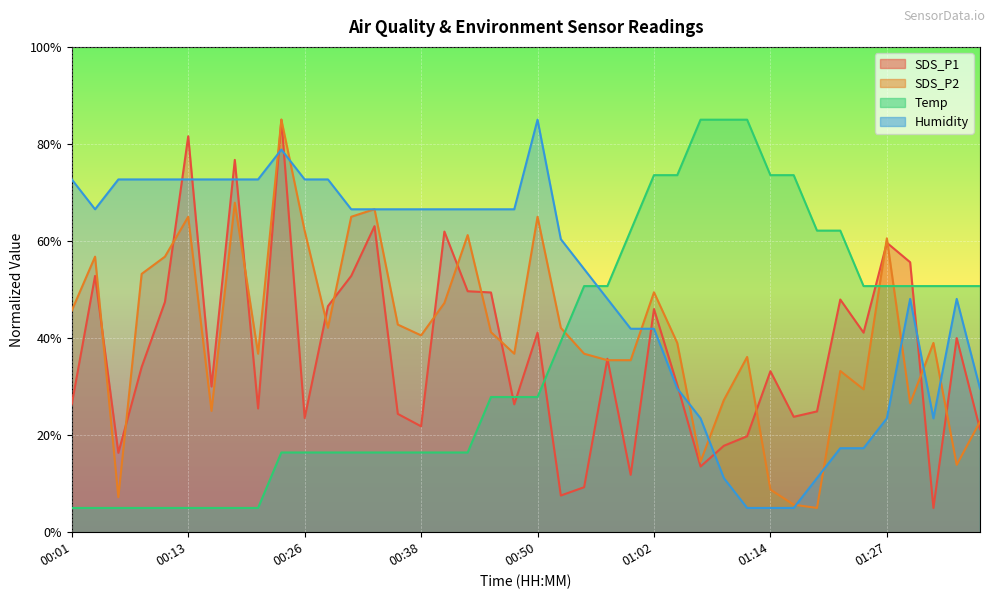

What is the sum of the Temp values at 00:30 and 00:45?

44.3